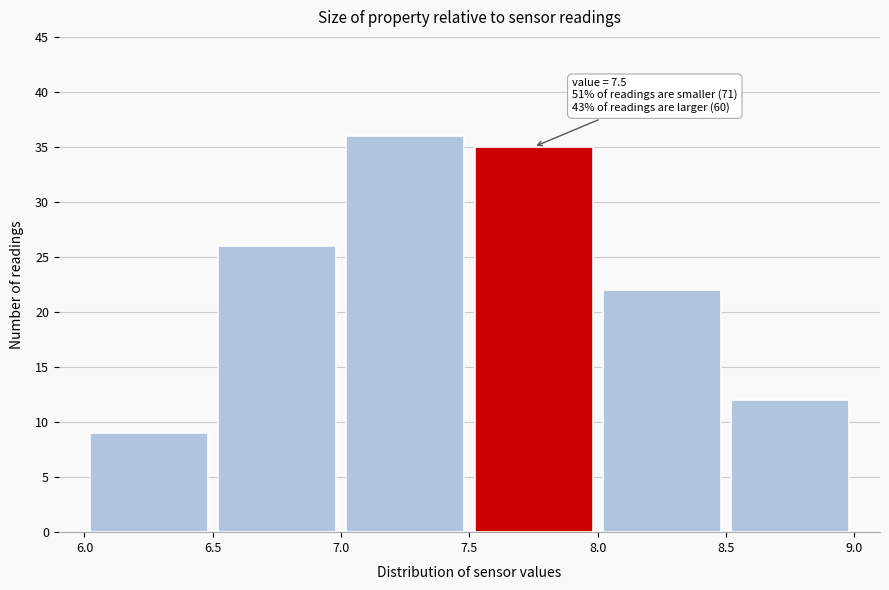

Over which range of the x-axis is the bar tallest?

7.0 to 7.5